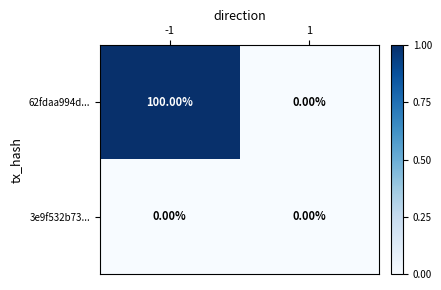

Rank the categories by 62fdaa994d... value from lowest to highest.

1, -1